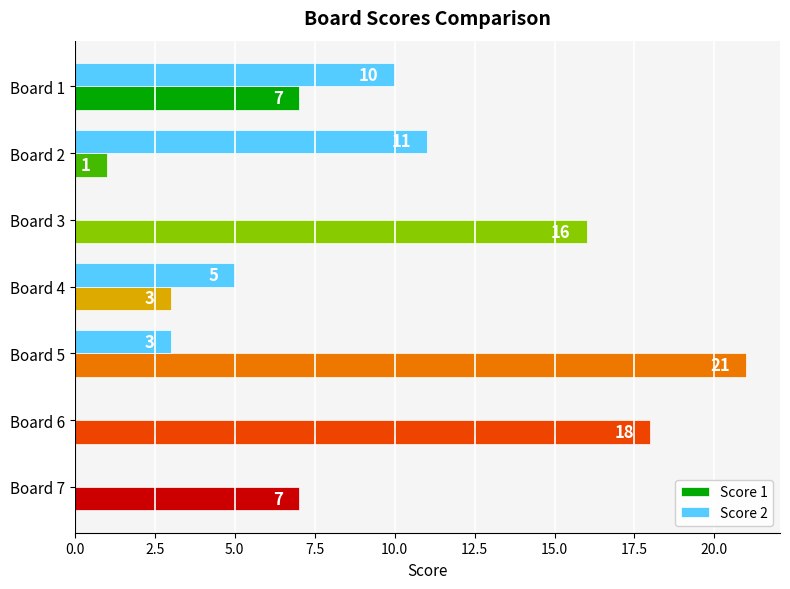

Between Board 4 and Board 6, which series saw the biggest shift?

Score 1